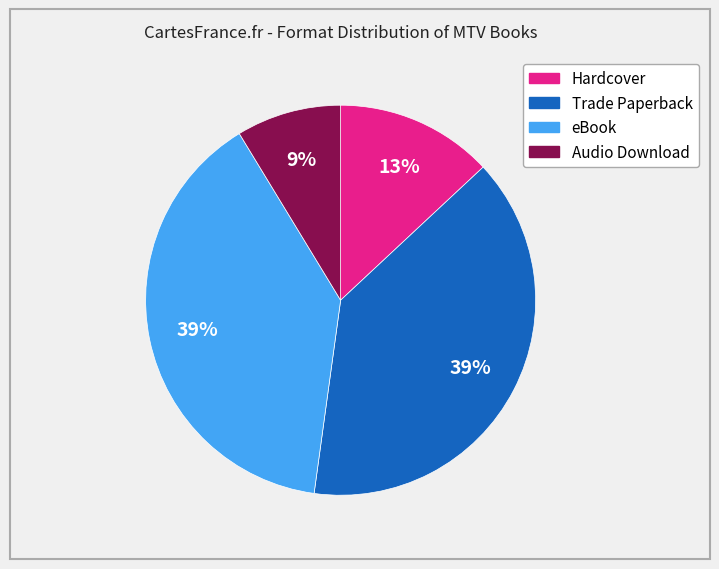

Does Hardcover represent more than half of the total?

No